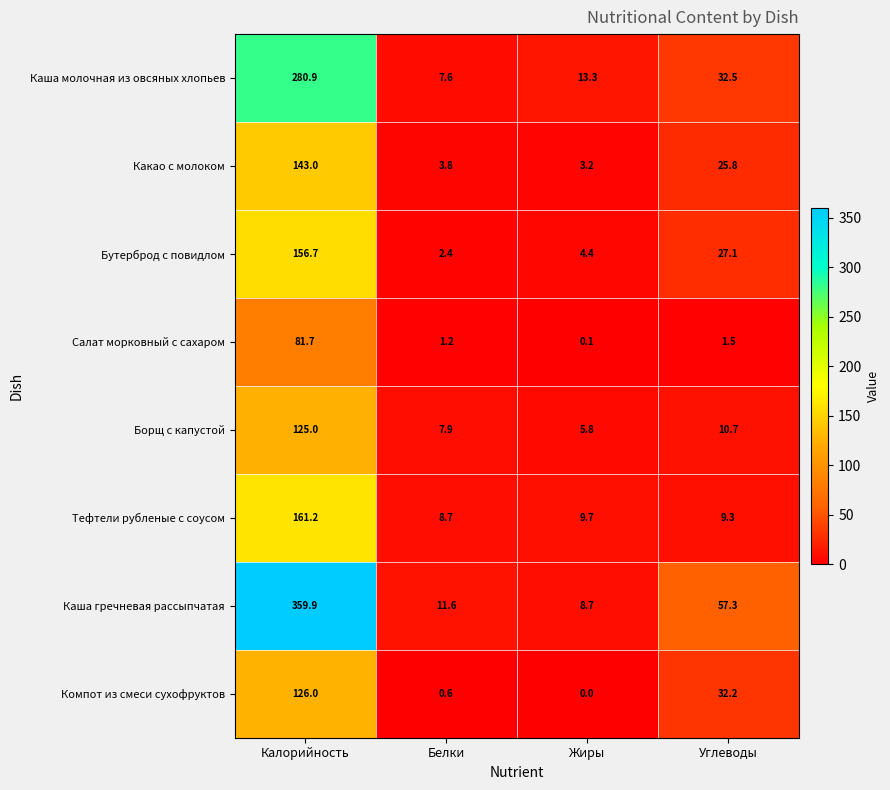

Which series has the widest spread of values?

Каша гречневая рассыпчатая